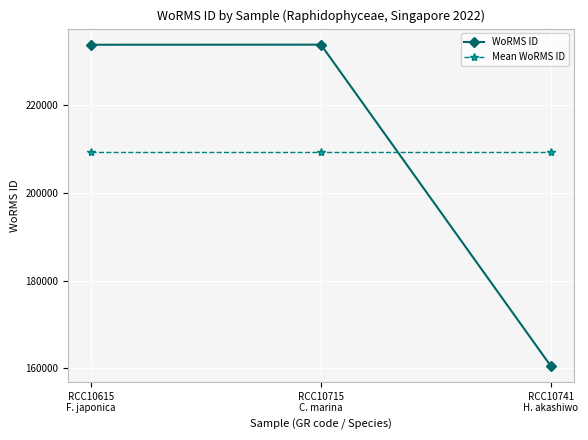

What is the average value of the WoRMS ID series?

209375.3